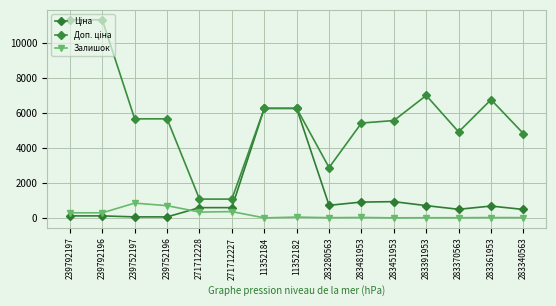

Which category has the highest value in the Ціна series?

11352184